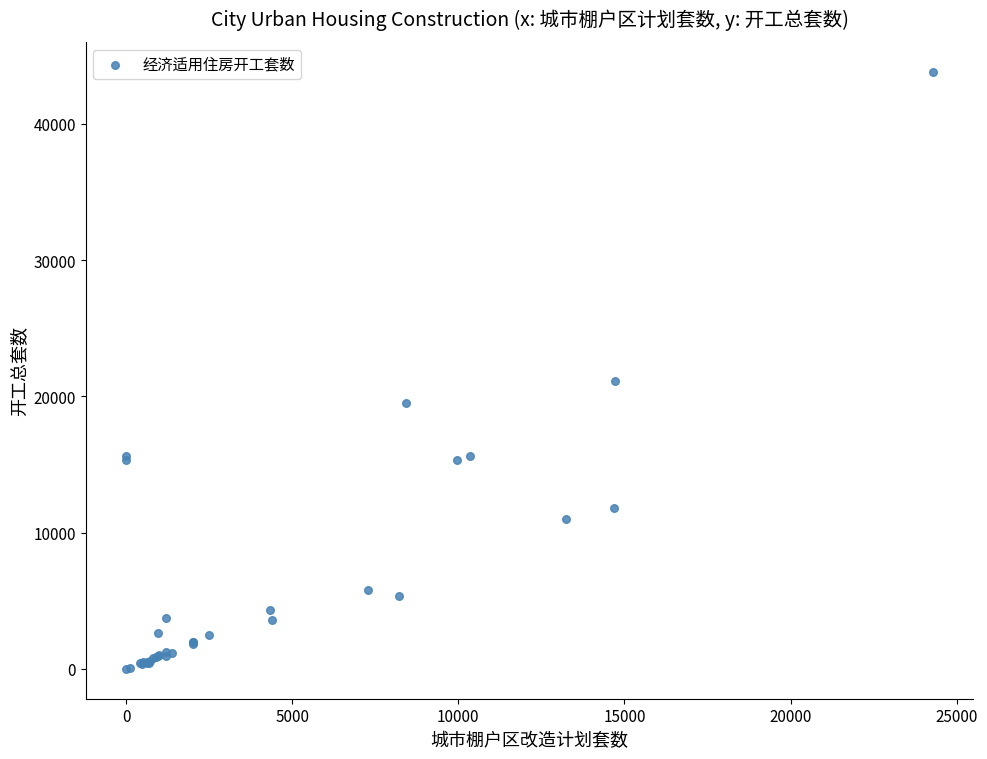

What Y value in the scatter plot is closest to 21910?

21126